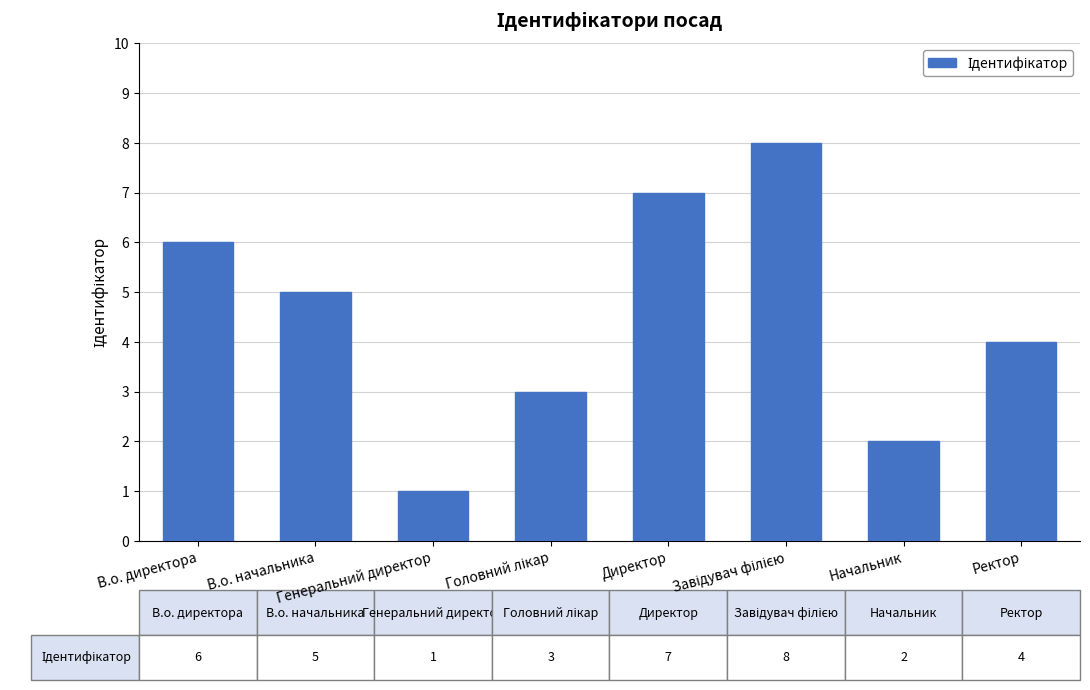

At which label does the data first exceed 5?

В.о. директора